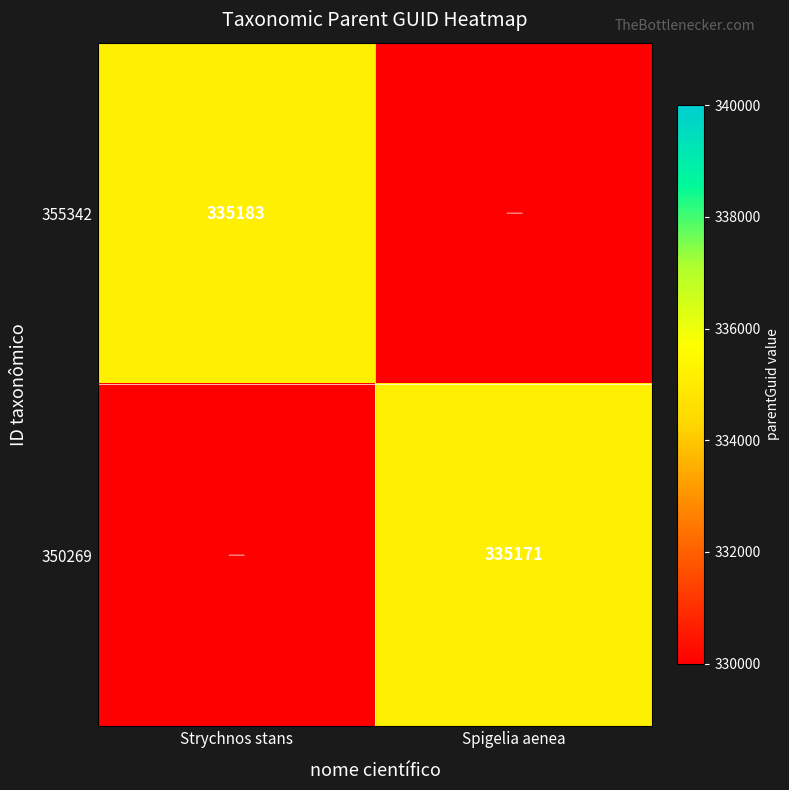

Is it true that 355342 equals 335183 at Strychnos stans?

True